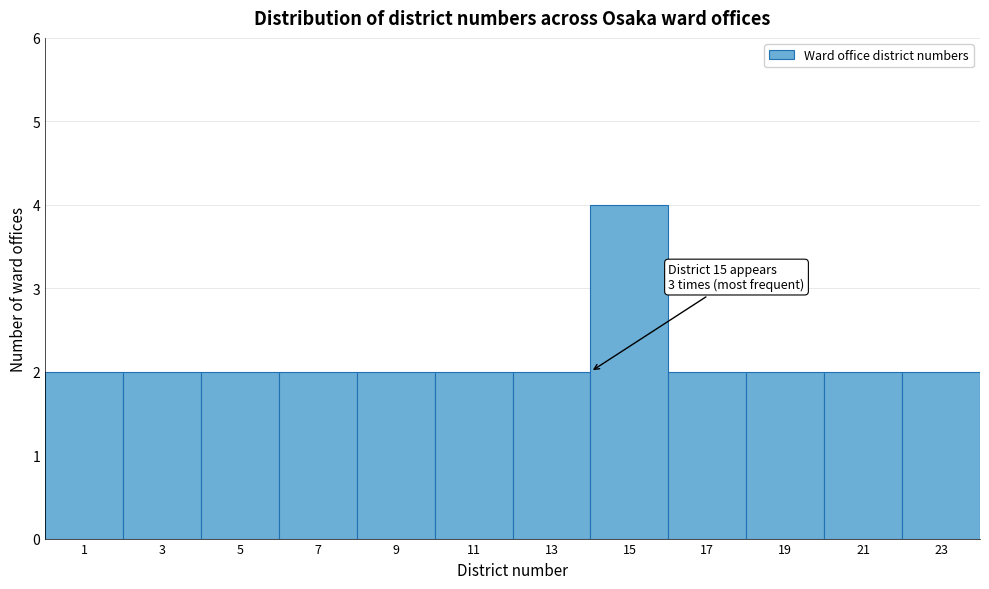

Reading right to left, extract all data points from this chart.

2	2	2	2	4	2	2	2	2	2	2	2